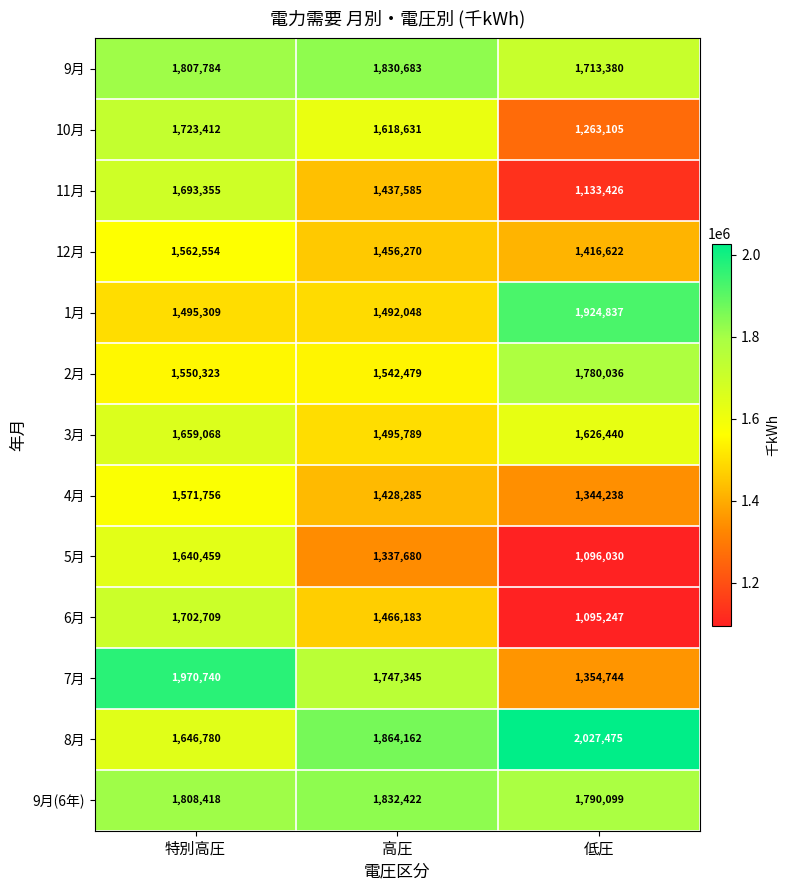

What is the approximate value of 7月 at 低圧?

1354744